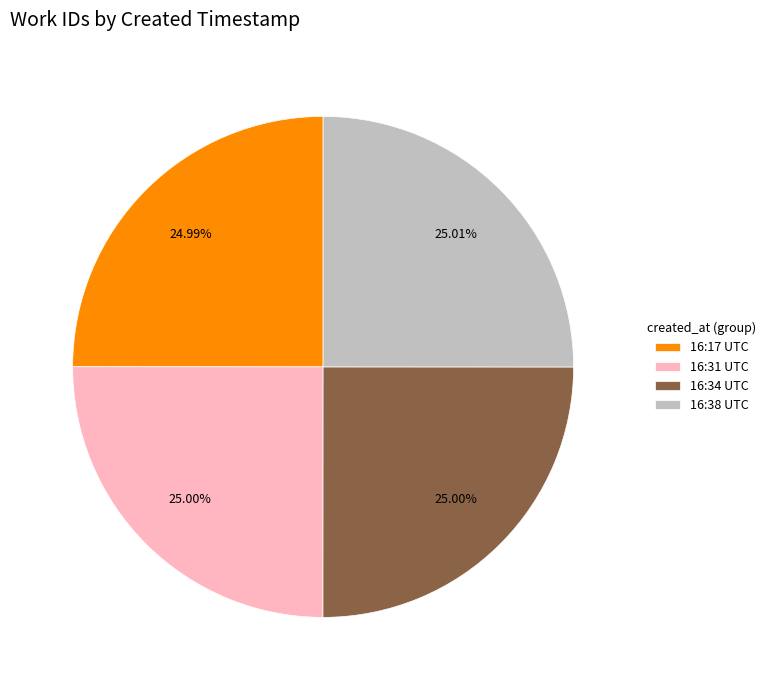

What is the ratio of the value at 16:34 UTC to the value at 16:31 UTC?

1.0